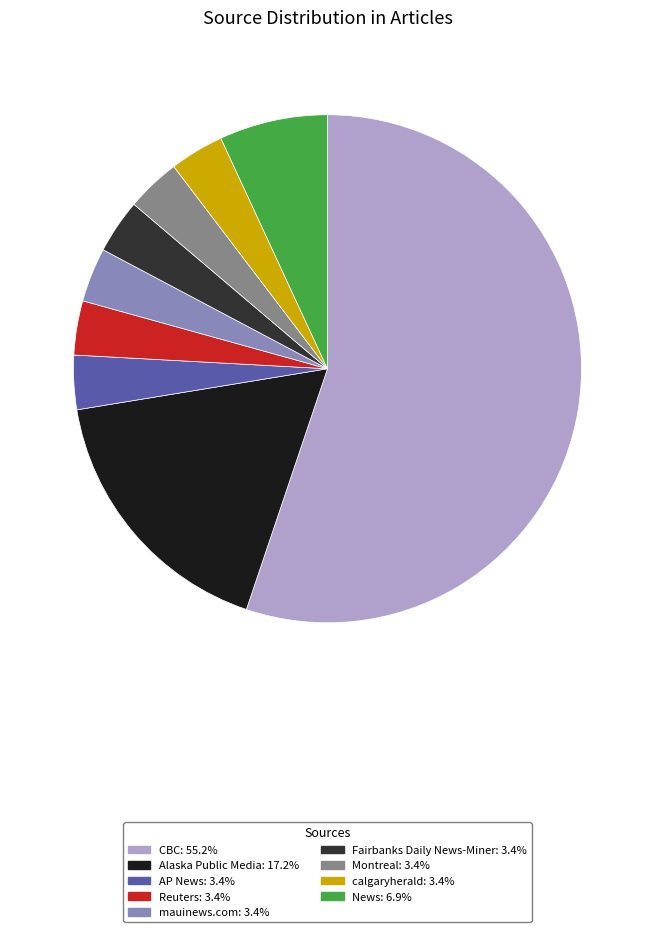

Does any single category account for the majority?

Yes